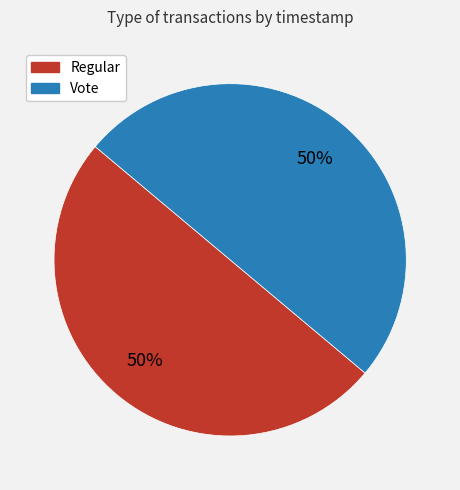

What is the ratio of the value at Regular to the value at Vote?

1.0